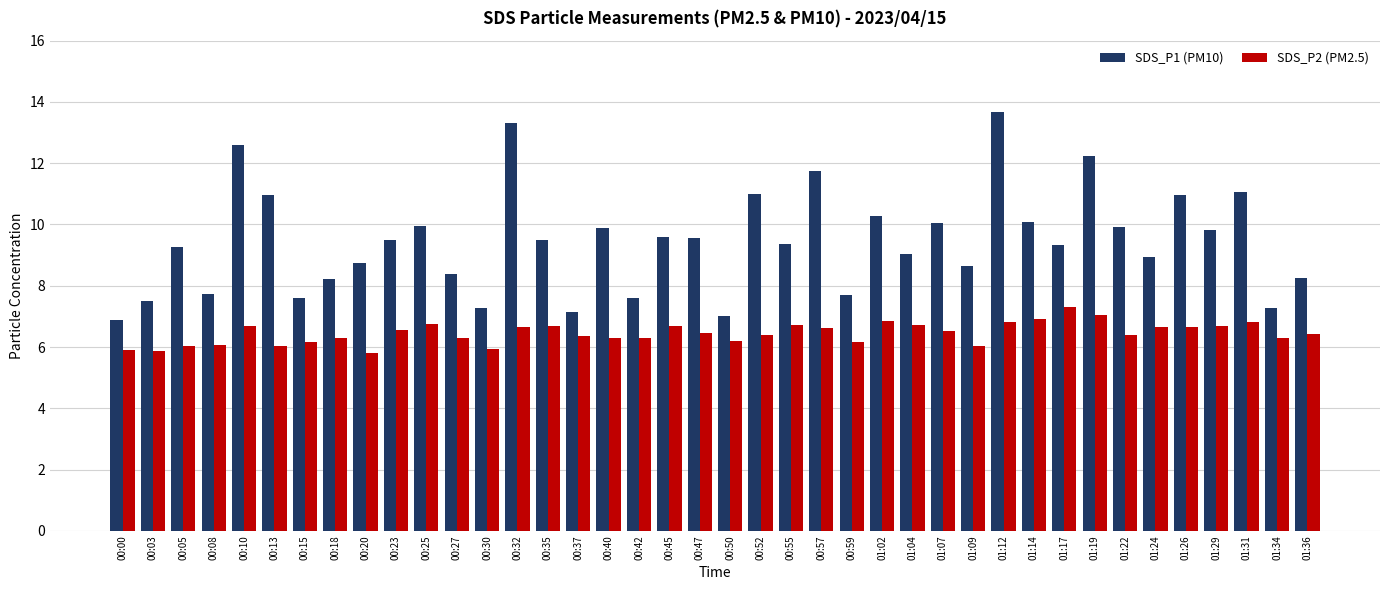

Between 00:42 and 01:22, which series saw the biggest shift?

SDS_P1 (PM10)